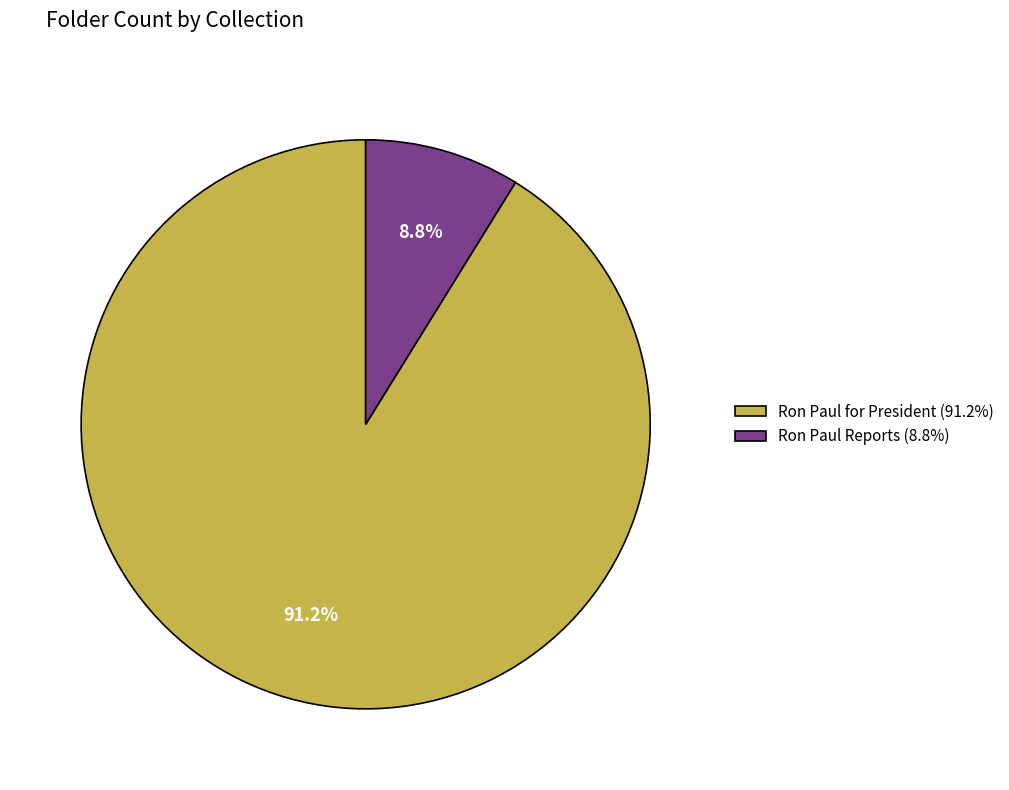

Which has a higher value, Ron Paul Reports (8.8%) or Ron Paul for President (91.2%)?

Ron Paul for President (91.2%)